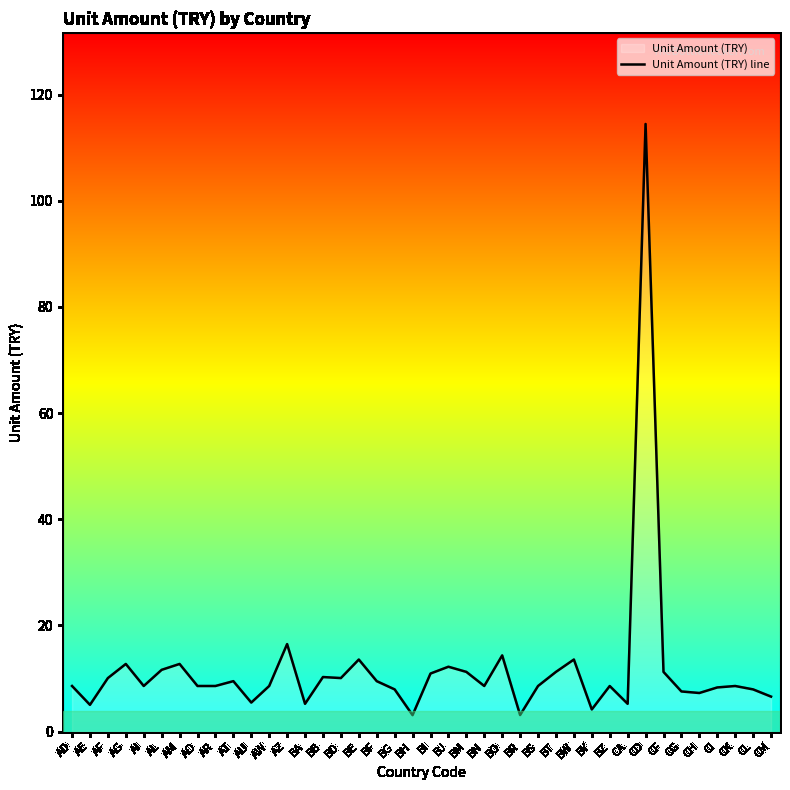

Reading left to right, extract all data points from this chart.

8.6	5.0	10.1	12.7	8.6	11.6	12.7	8.6	8.6	9.5	5.5	8.6	16.5	5.2	10.3	10.1	13.6	9.5	8.0	3.1	10.9	12.2	11.3	8.6	14.4	3.1	8.6	11.3	13.6	4.2	8.6	5.2	114.5	11.3	7.6	7.3	8.3	8.6	8.0	6.6